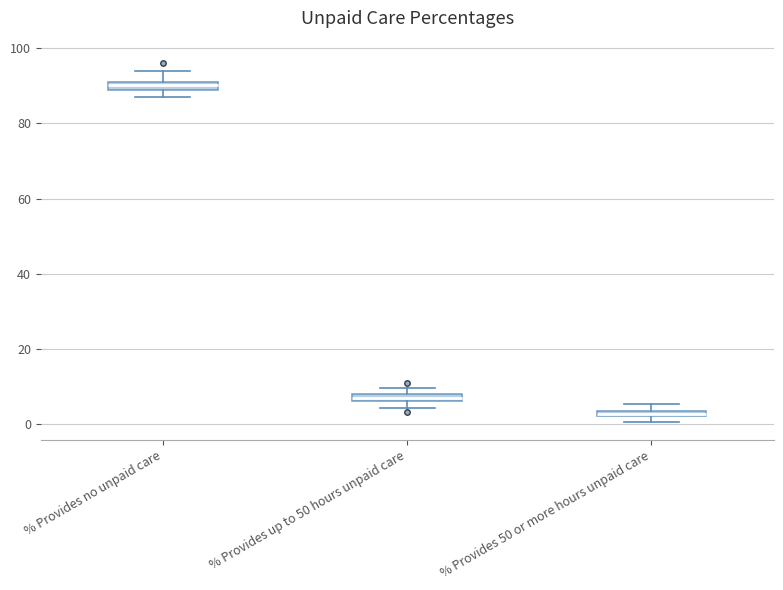

Where is the lower edge of the box for % Provides 50 or more hours unpaid care on the y-axis? The values are not printed on the chart, so give them approximately, as read against the axis.

2